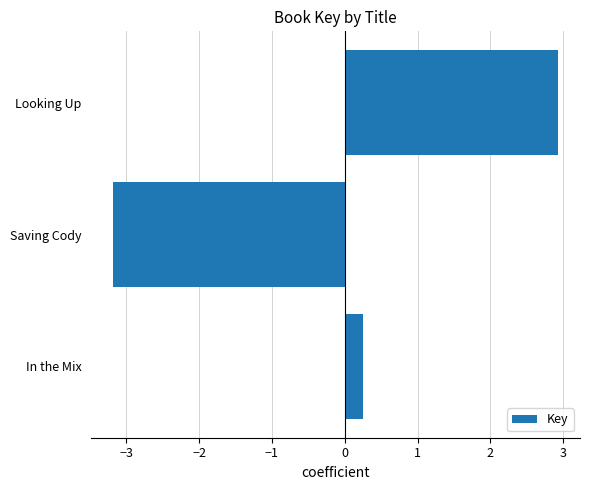

List the labels in order of value, largest first.

Looking Up, In the Mix, Saving Cody